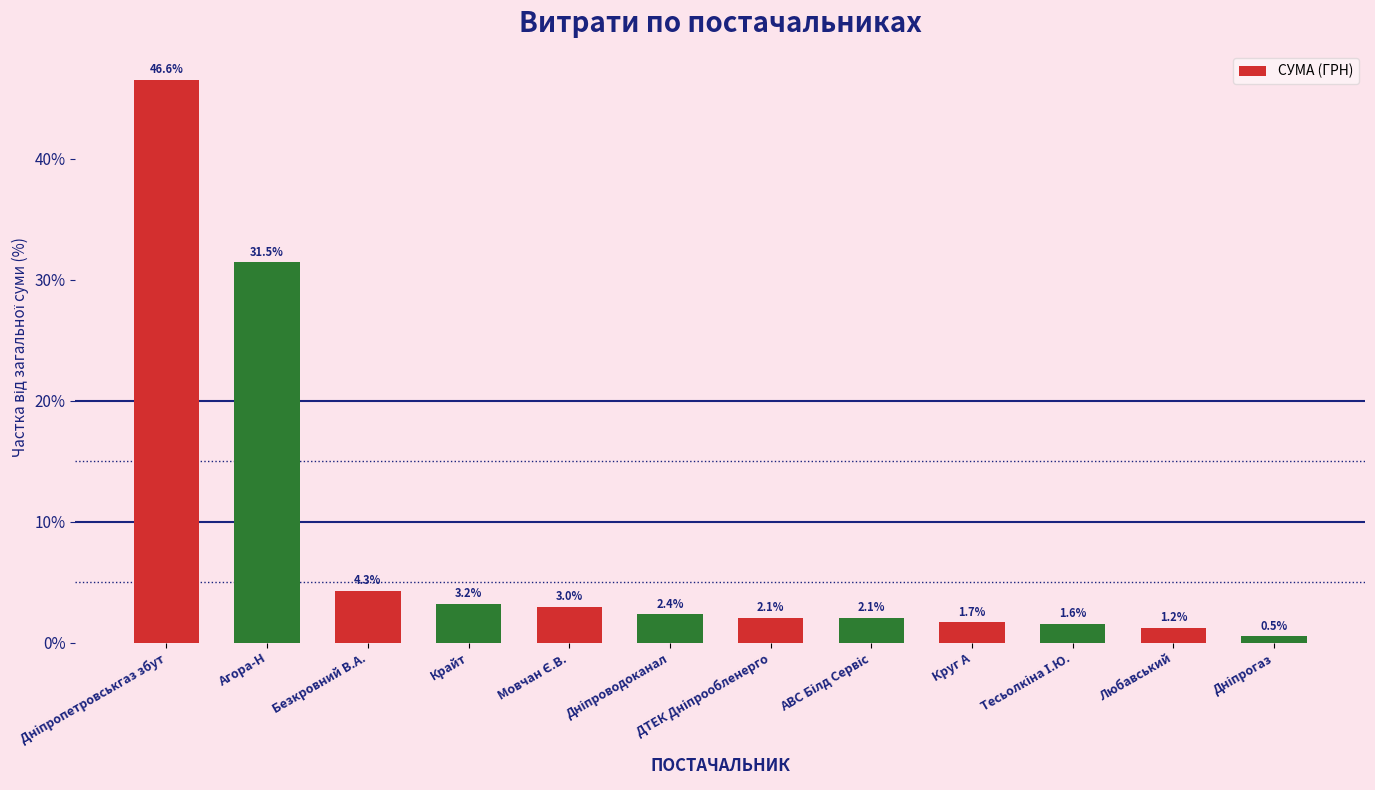

What position from the right is Круг А?

4